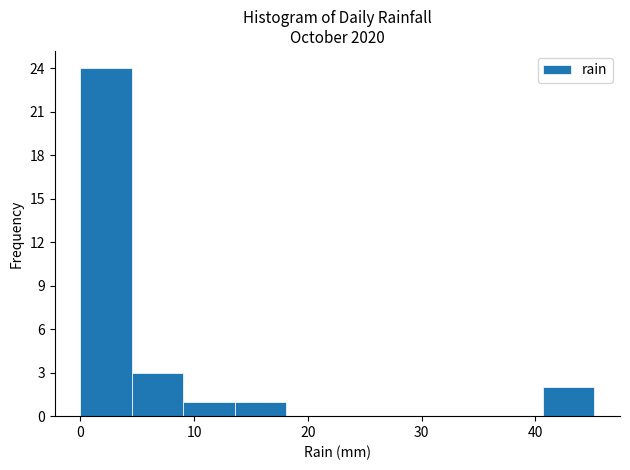

What is the height of the bar covering 0 to 5 on the x-axis? Neither the bar edges nor the heights are printed on the chart, so give them approximately, as read against the axes.

24